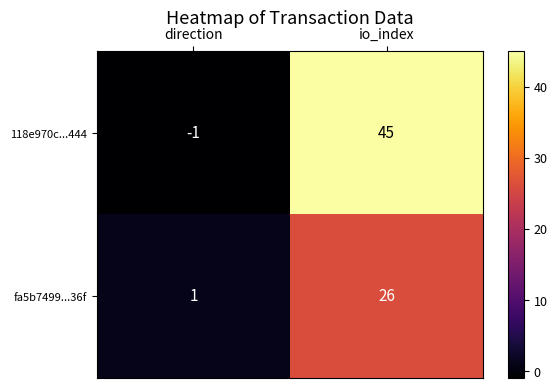

What is the minimum value shown in the chart?

-1